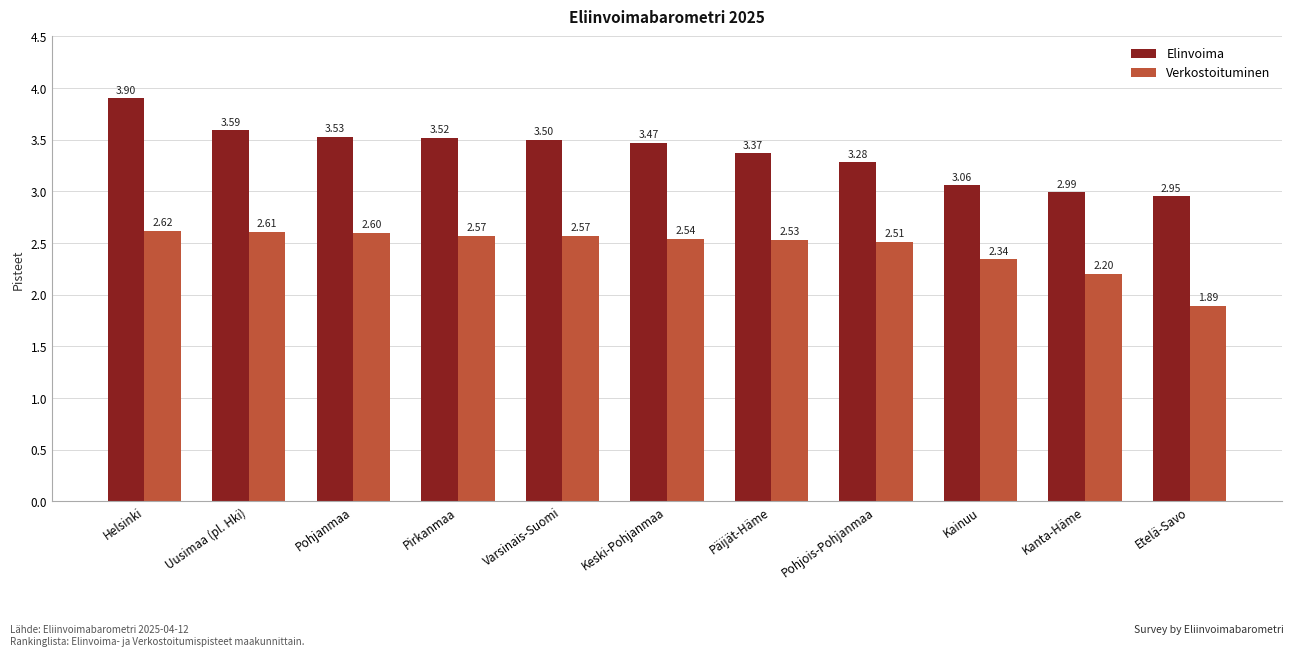

At how many categories does at least one series exceed 2?

11